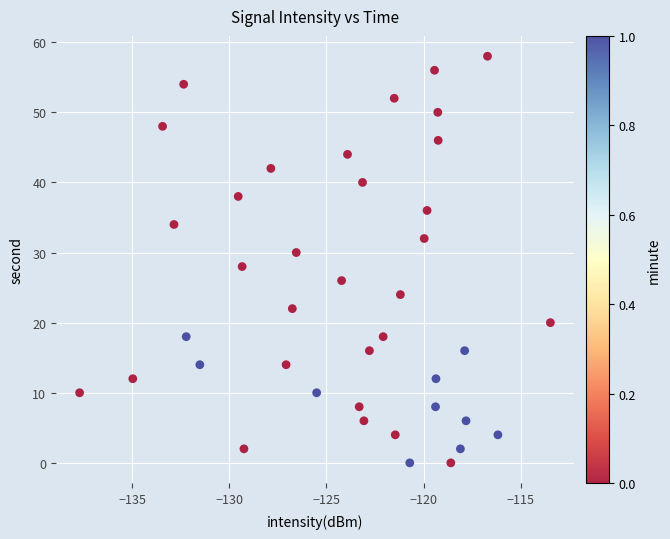

What is the range of Y values (max minus min)?

58